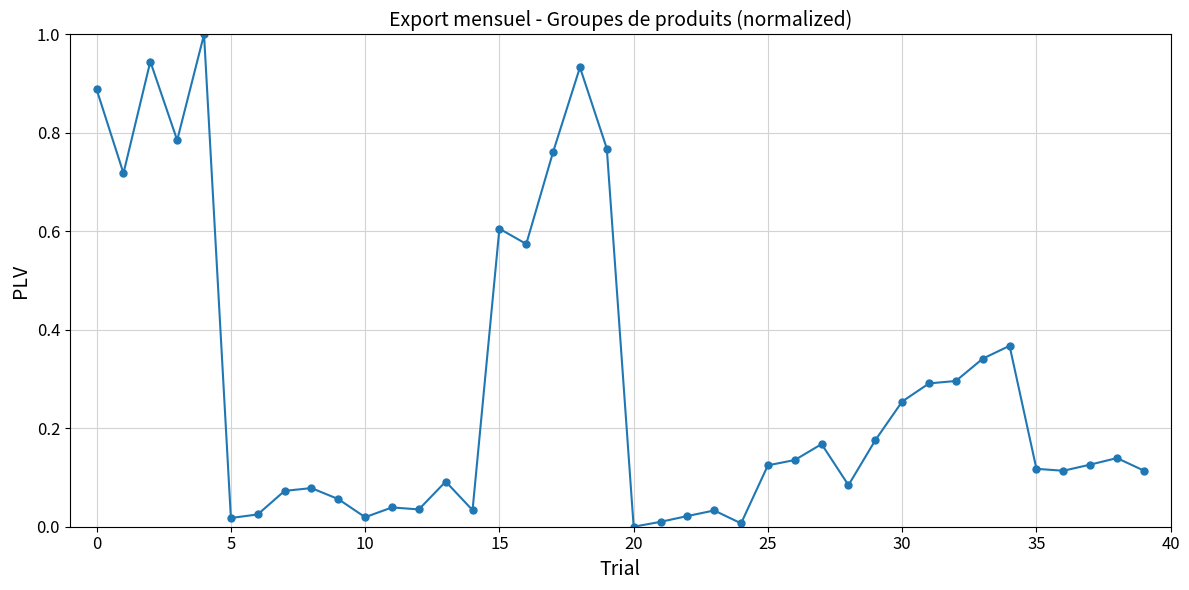

What is the greatest value displayed?

1.0